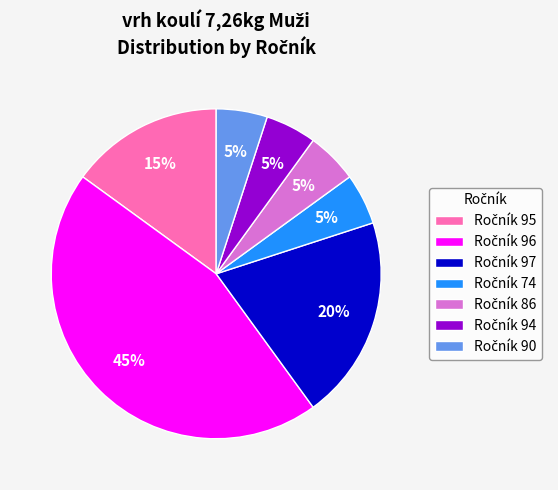

Is there a majority slice in this chart?

No